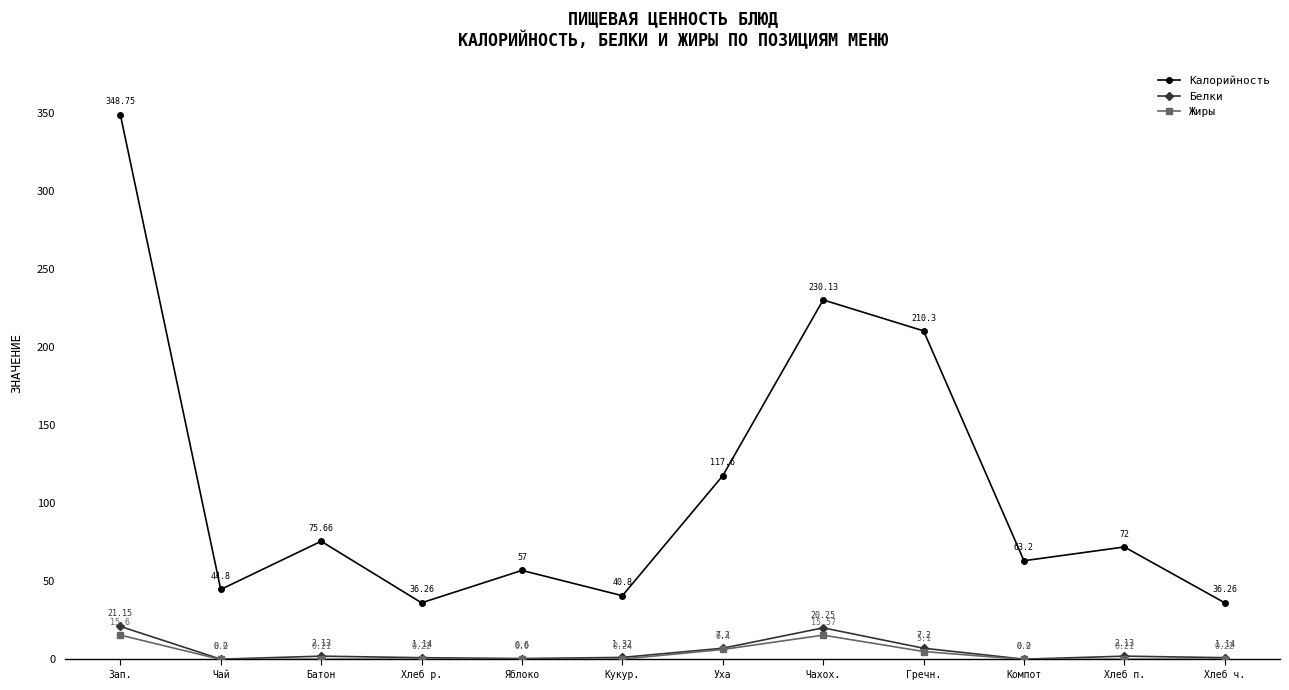

Where is the first local maximum for Белки?

Батон